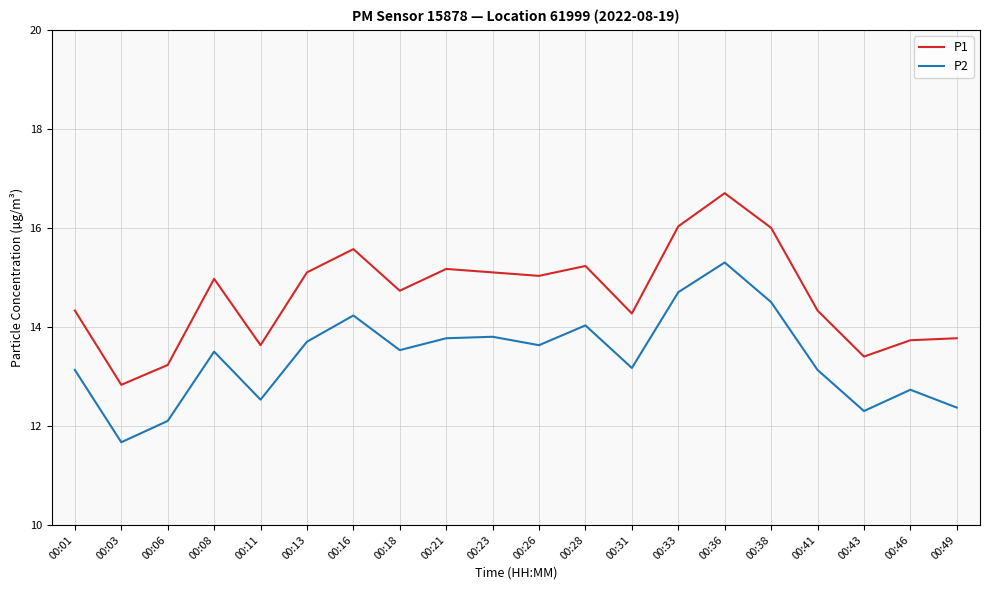

Where is the first local minimum for P1?

00:03